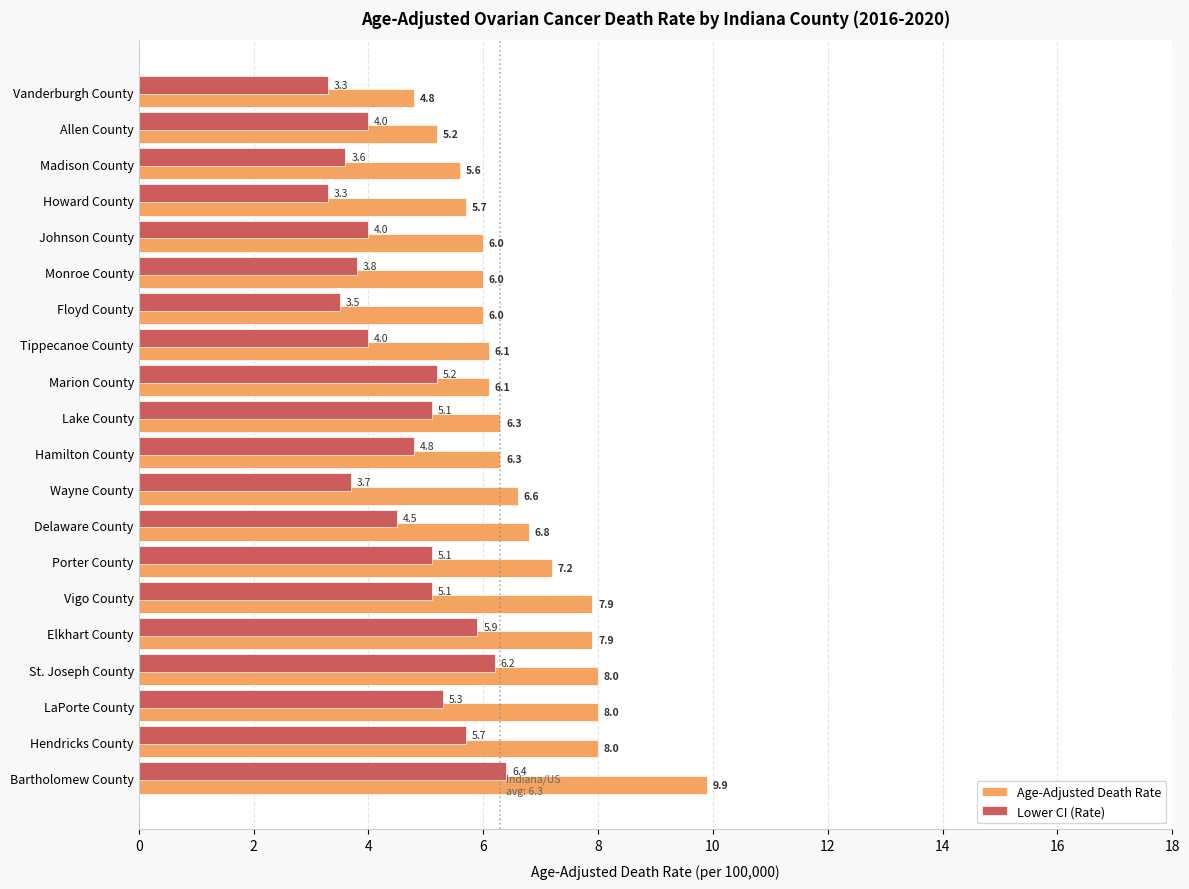

What are all the series names shown in the legend?

Age-Adjusted Death Rate, Lower CI (Rate)